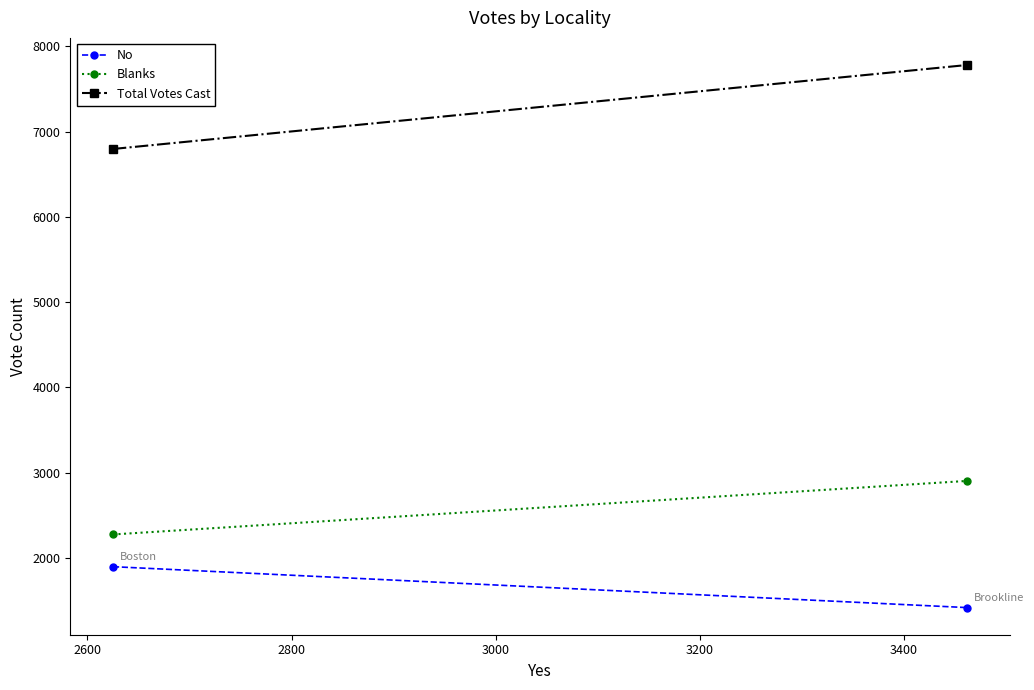

What is the maximum value for Total Votes Cast?

7782